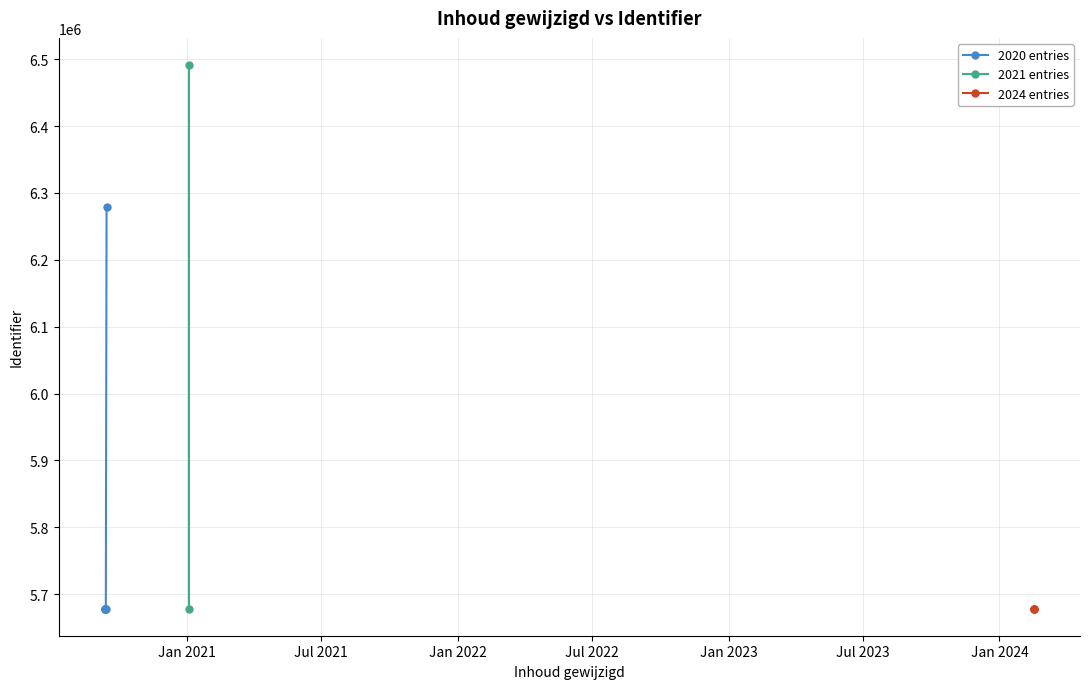

Reading left to right, transcribe all the data shown in this chart.

2020-09-14=5678387	2020-09-15=6278781	2021-01-04=6491204	2024-02-16=5678428	2020-09-13=5678400	2020-09-13=5678402	2020-09-13=5678405	2024-02-16=5678408	2020-09-13=5678415	2024-02-16=5678417	2021-01-04=5678431